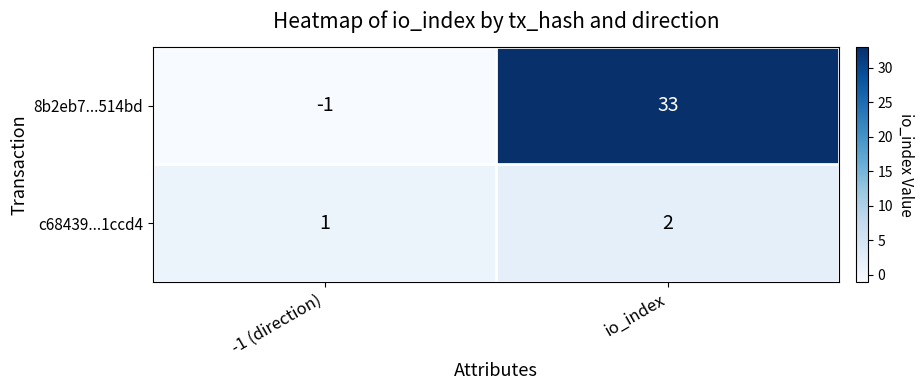

Which series has the largest total across all categories?

8b2eb7...514bd